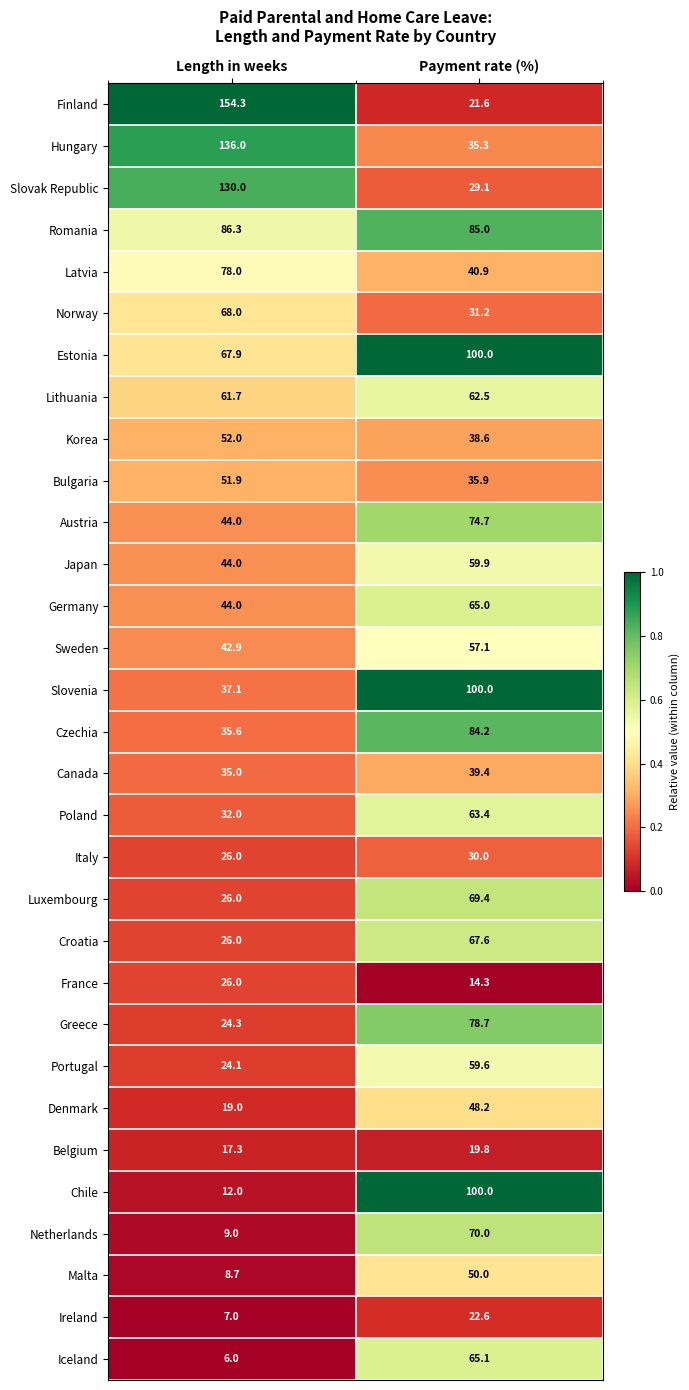

Which series has the largest range (max minus min)?

Finland